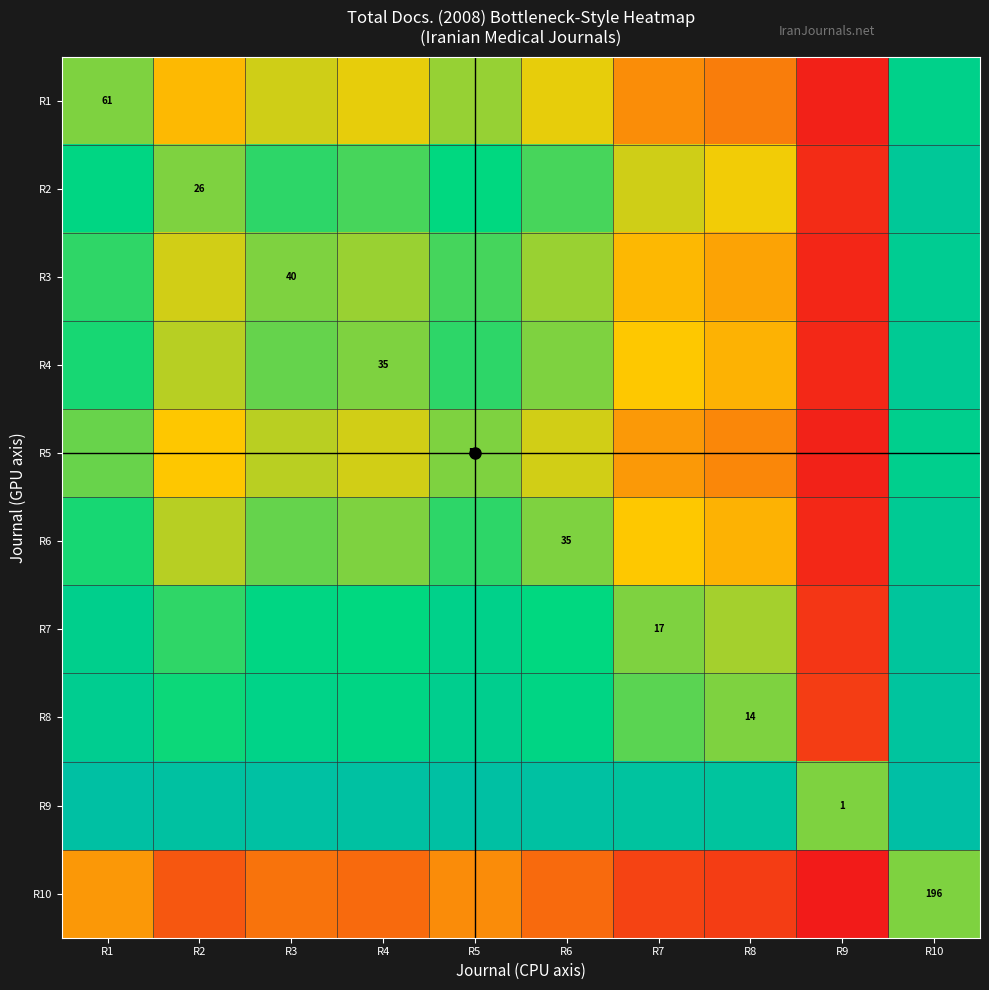

List the labels in order of R1 value, largest first.

R10, R1, R5, R3, R4, R6, R2, R7, R8, R9